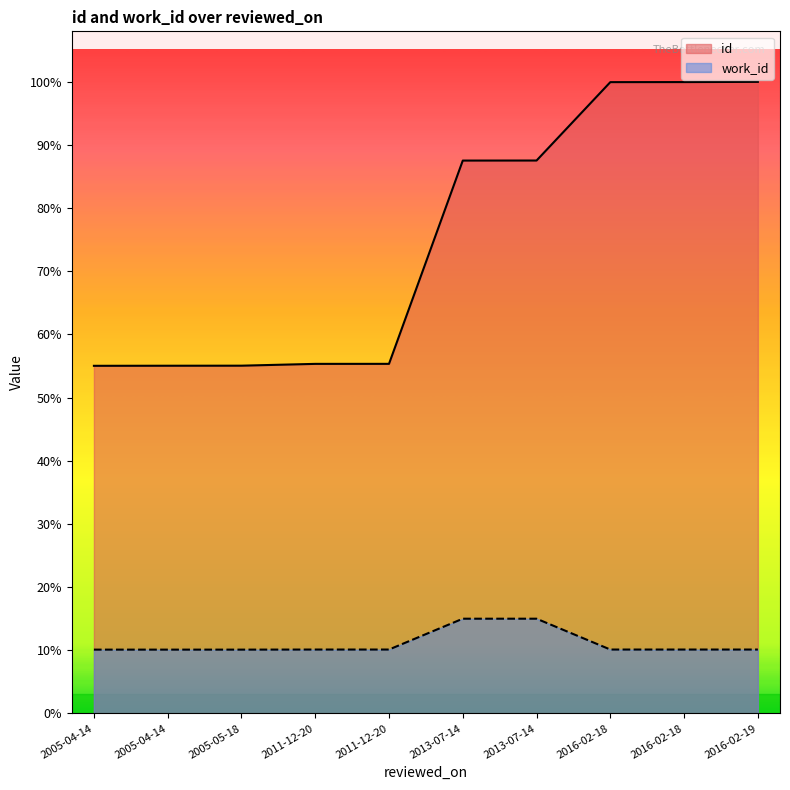

True or false: id and work_id intersect in this chart.

False